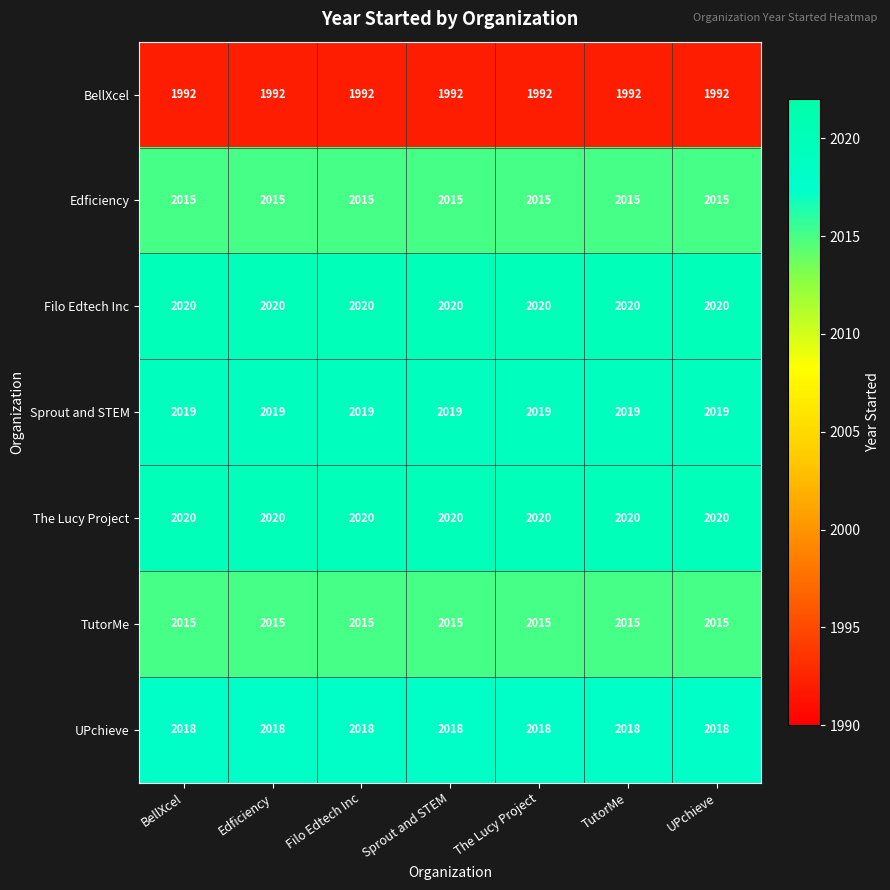

Count the number of data series in this chart.

7